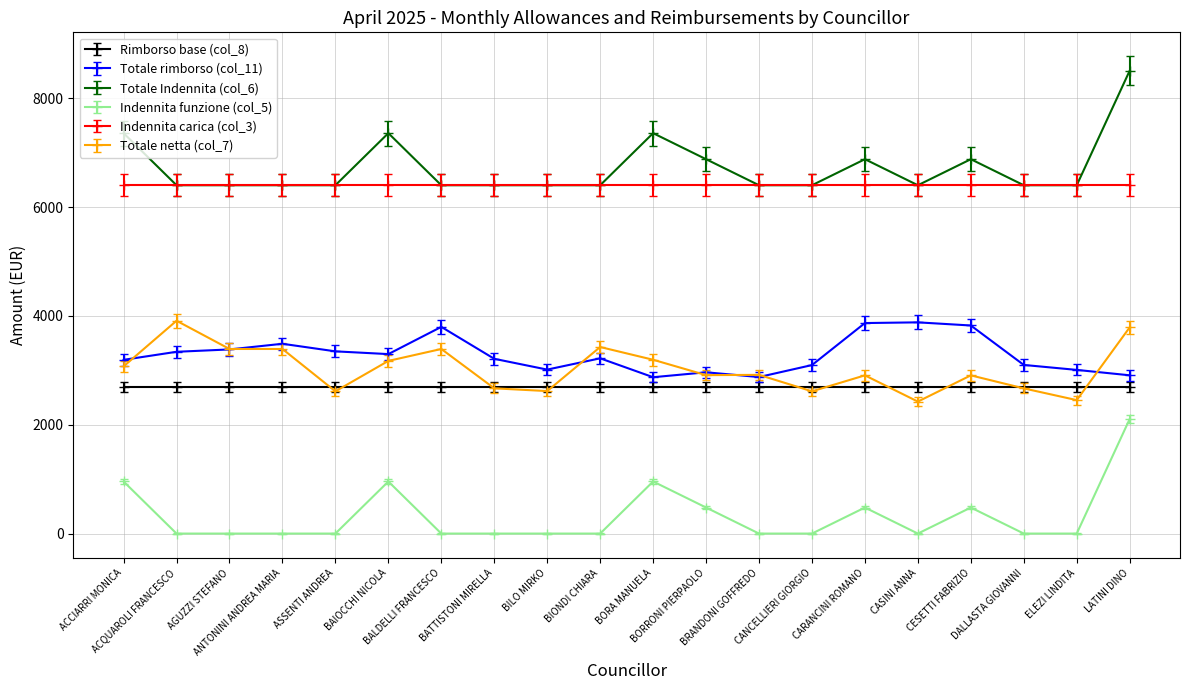

Reading left to right, list all the values displayed in this chart.

Totale rimborso (col_11): 3192.0	3340.0	3383.2	3487.2	3348.0	3297.6	3797.6	3211.2	3012.8	3220.0	2872.8	2963.2	2876.0	3096.0	3868.0	3880.8	3823.2	3098.4	3007.2	2908.0
Totale Indennita (col_6): 7357.0	6400.0	6400.0	6400.0	6400.0	7357.0	6400.0	6400.0	6400.0	6400.0	7357.0	6878.5	6400.0	6400.0	6878.5	6400.0	6878.5	6400.0	6400.0	8505.4
Indennita funzione (col_5): 7126.3	6198.0	6198.0	6198.0	6198.0	7126.3	6198.0	6198.0	6198.0	6198.0	7126.3	6662.1	6198.0	6198.0	6662.1	6198.0	6662.1	6198.0	6198.0	8240.2
Totale netta (col_7): 3071.9	3910.4	3391.7	3391.7	2613.7	3172.5	3391.7	2668.7	2618.1	3427.8	3193.6	2911.1	2916.1	2613.7	2907.0	2424.8	2906.9	2667.7	2452.0	3788.9